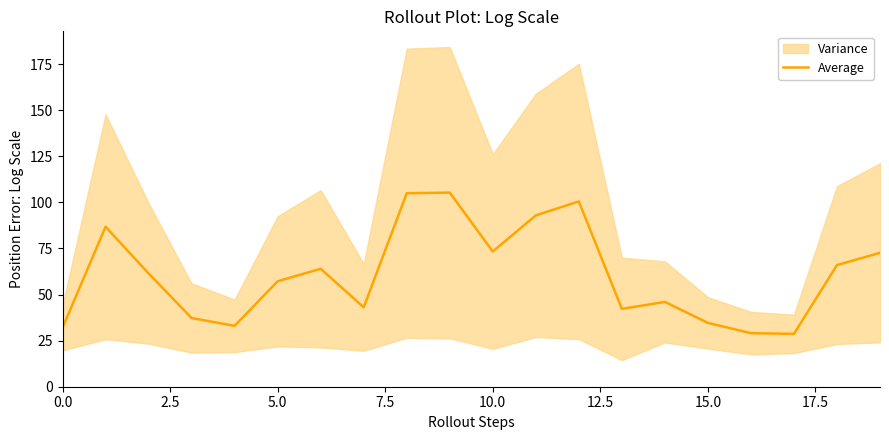

What is the difference between the maximum and second lowest values?

76.2